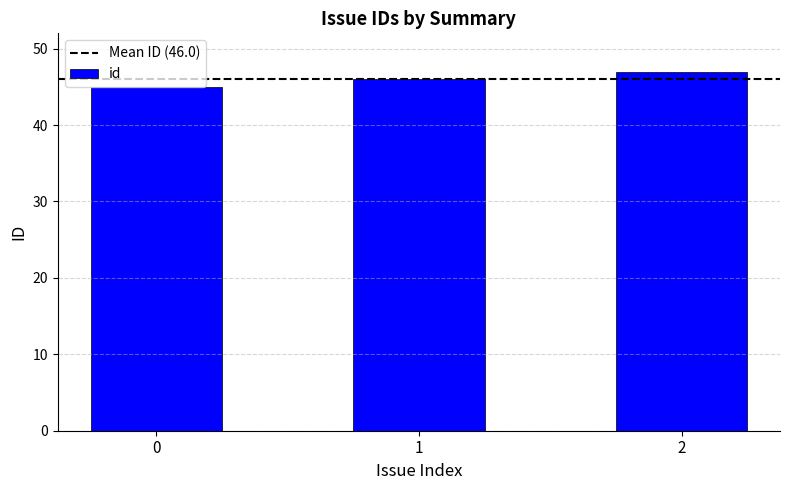

What is the smallest value displayed?

45